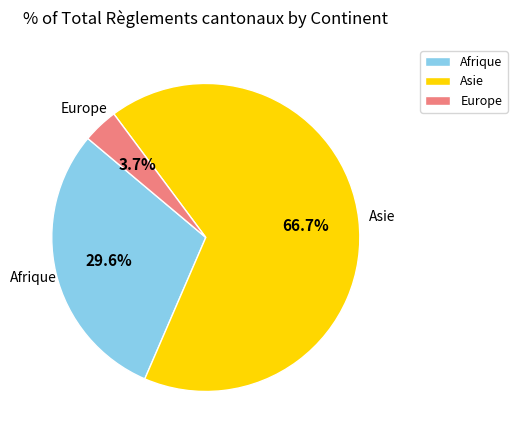

To the nearest percent, what percentage of the pie is Europe?

4%